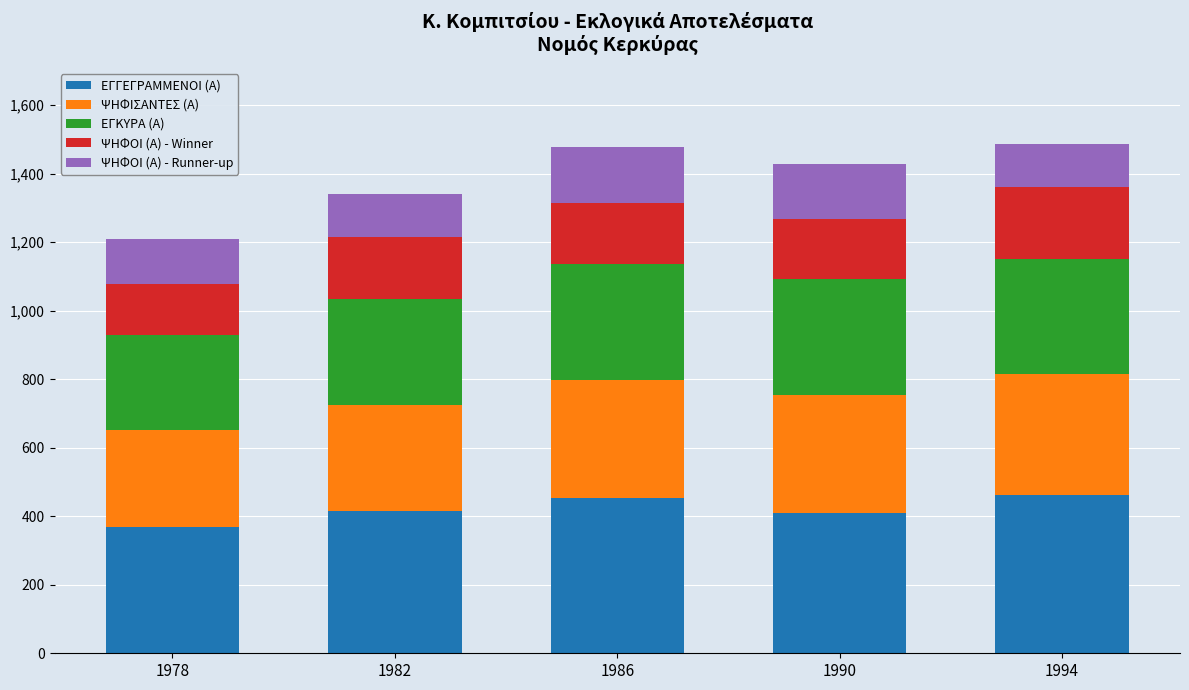

What is the sum of the ΕΓΓΕΓΡΑΜΜΕΝΟΙ (Α) values at 1994 and 1990?

871